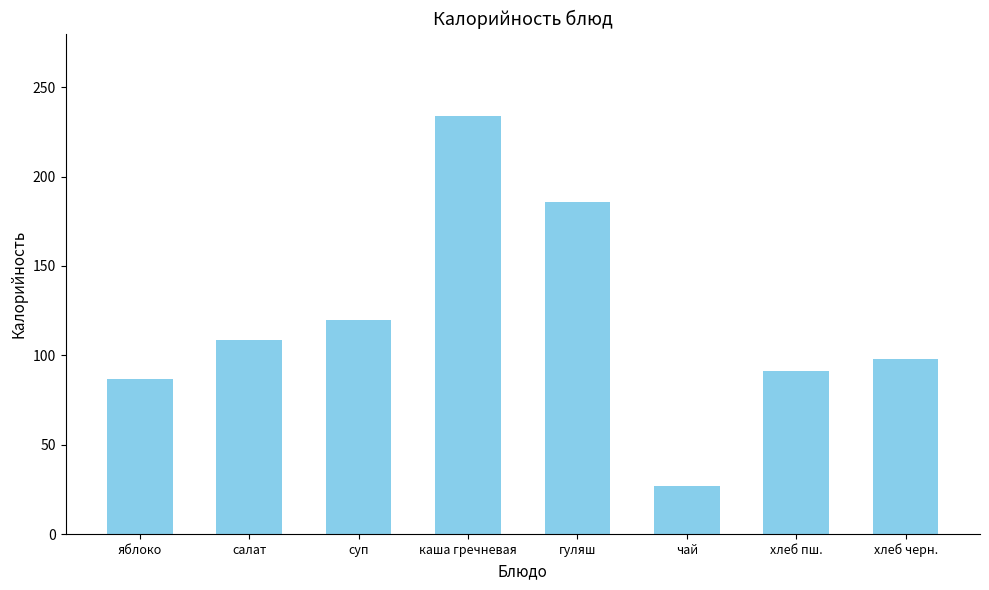

What position from the right is хлеб пш.?

2